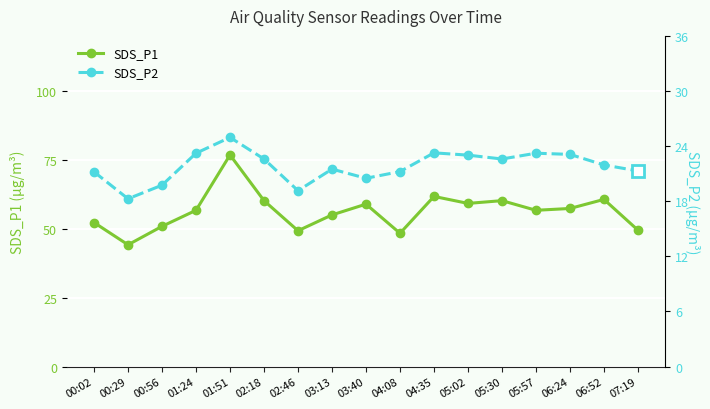

True or false: SDS_P1 and SDS_P2 intersect in this chart.

False